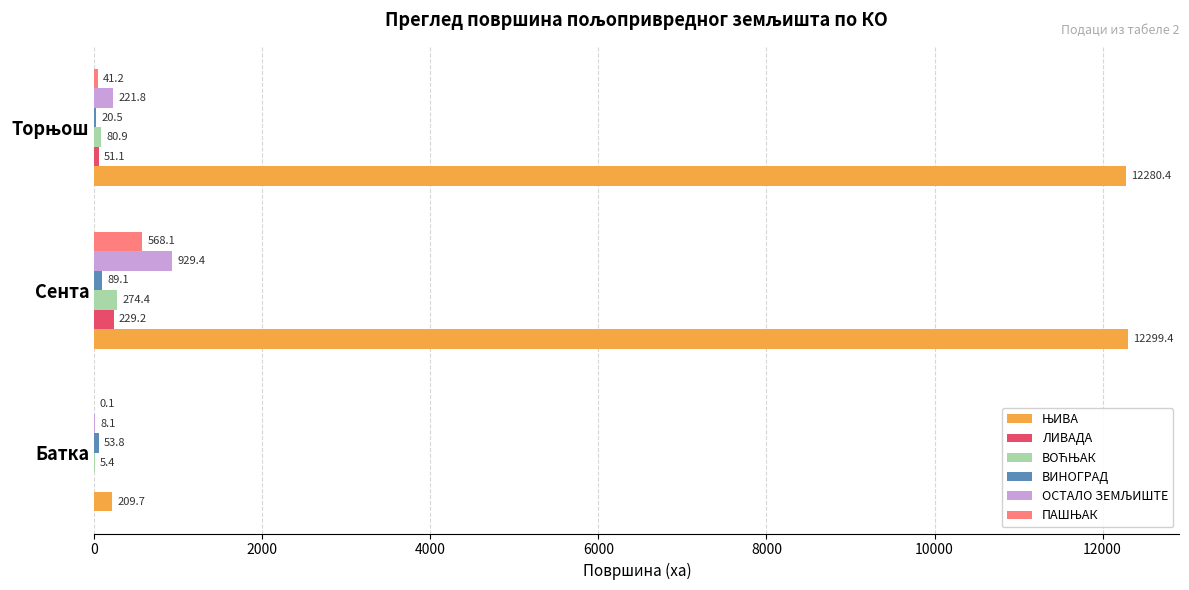

What is the maximum value shown in the chart?

12299.4